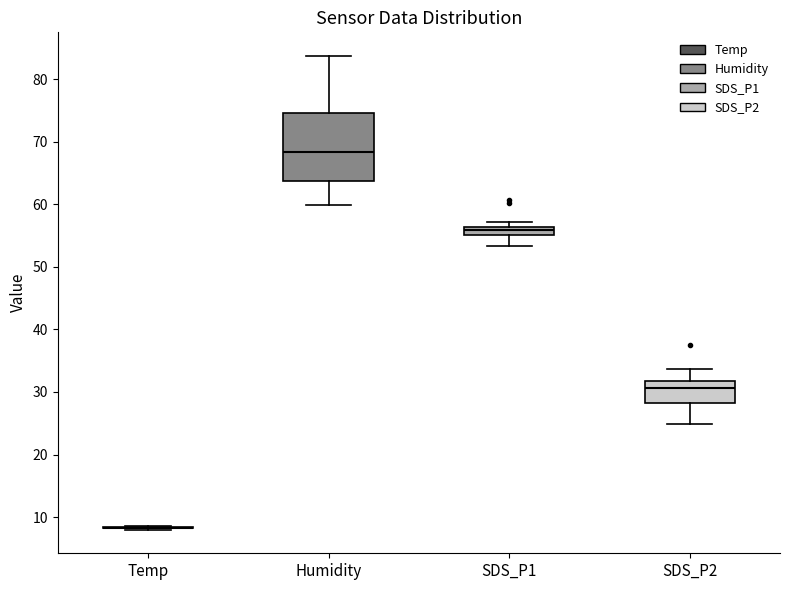

Where does the lower whisker of the box for SDS_P2 end on the y-axis? The values are not printed on the chart, so give them approximately, as read against the axis.

25